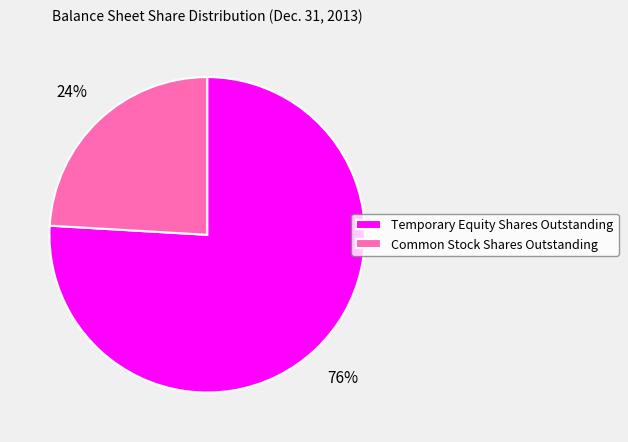

What is the largest slice in the pie chart?

Temporary Equity Shares Outstanding